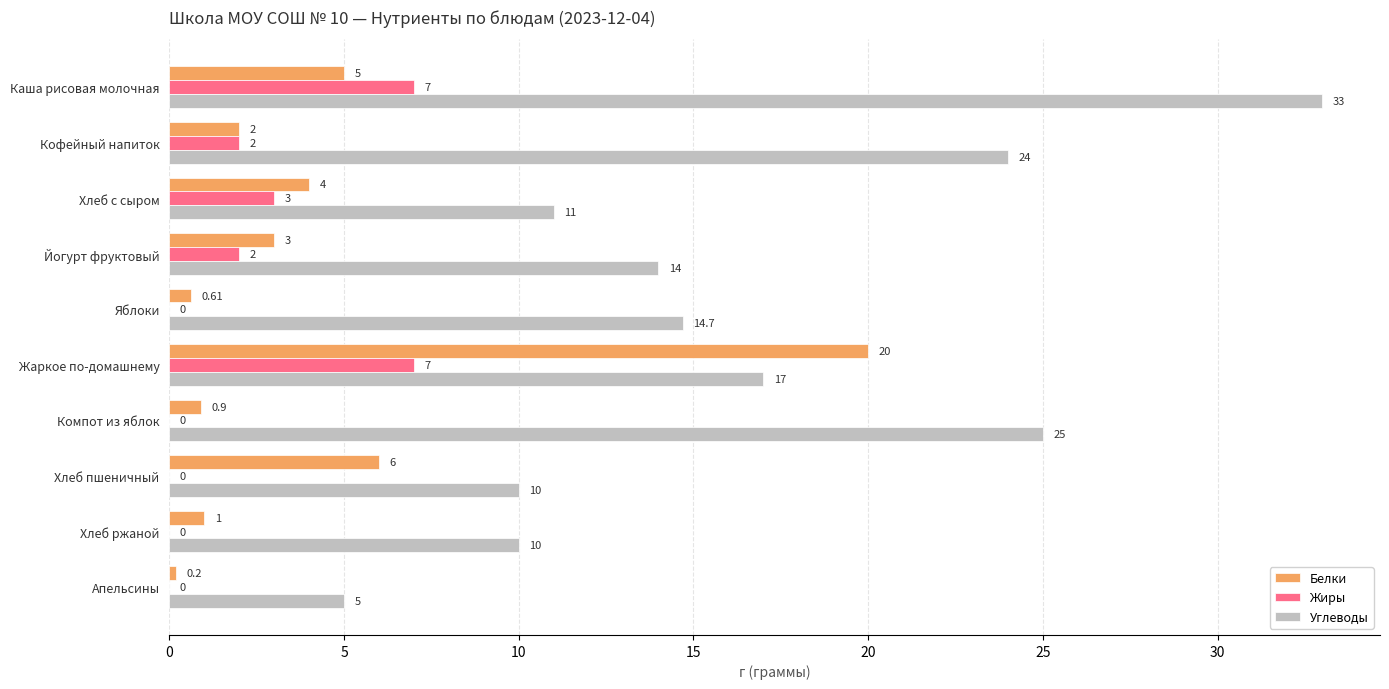

At which label is Жиры closest to 3?

Хлеб с сыром